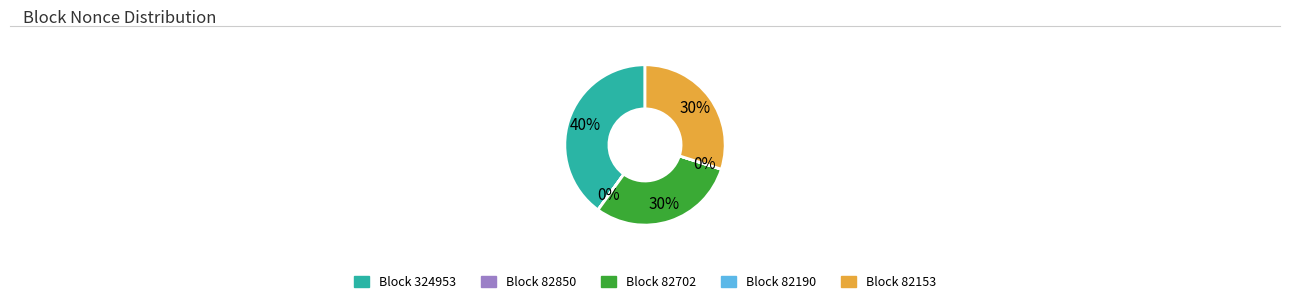

Does any single category account for the majority?

No